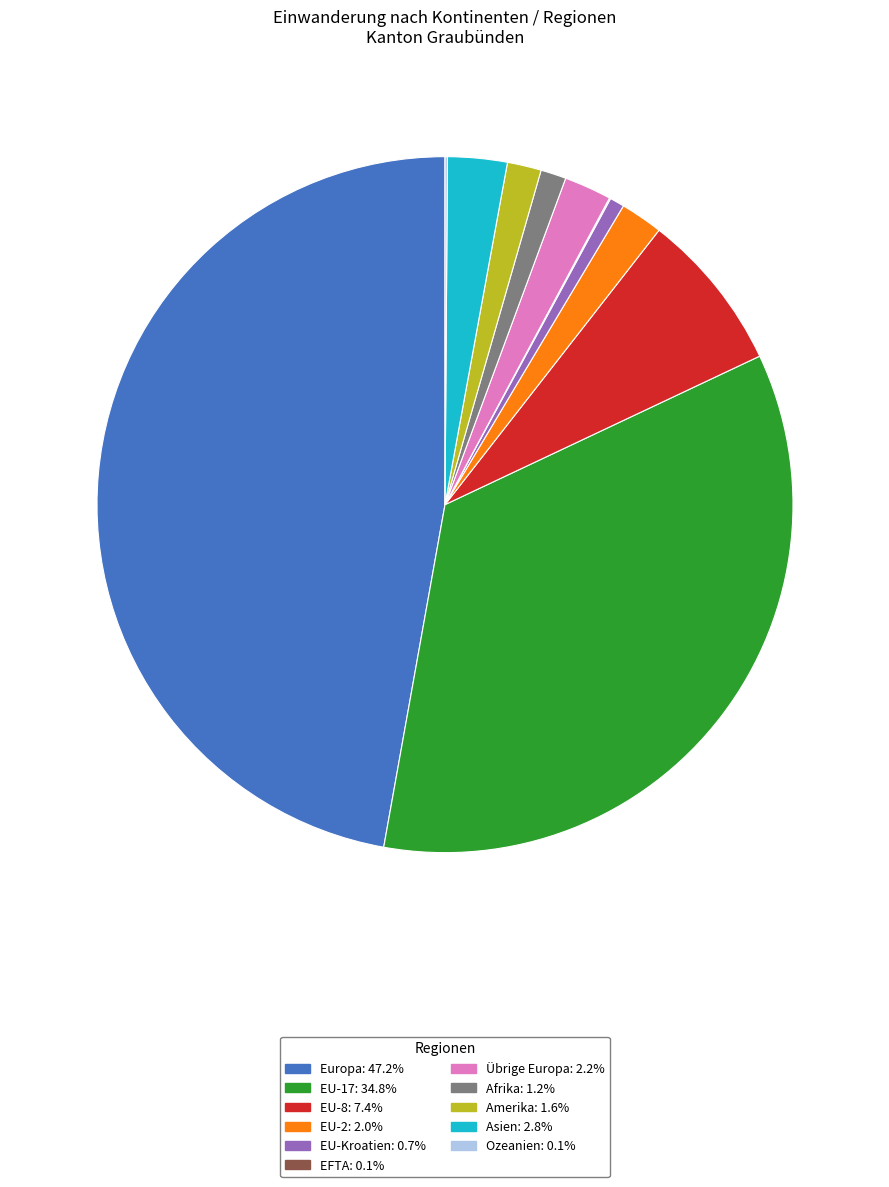

Does Asien represent more than half of the total?

No